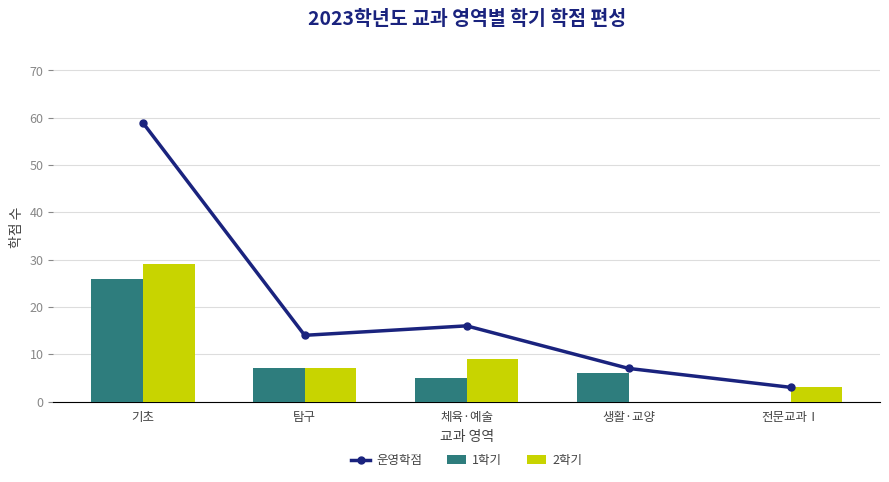

What is the sum of all 1학기 values?

44